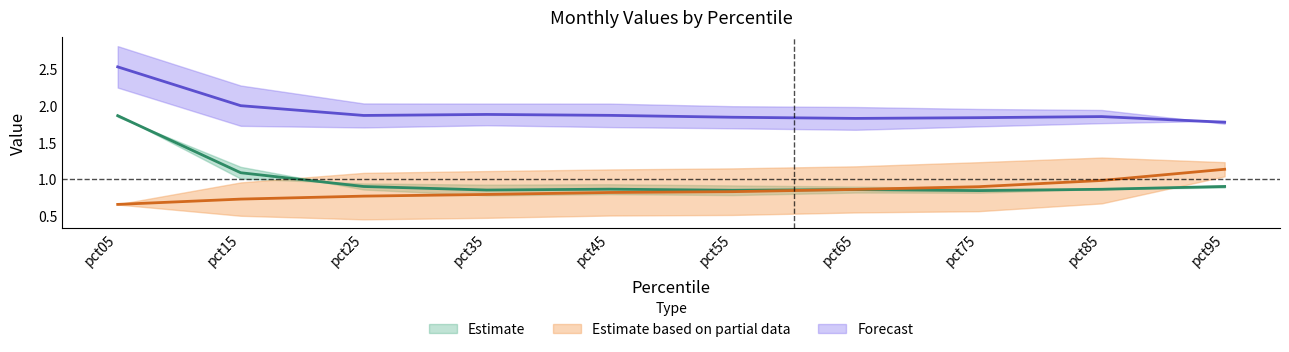

Is this an area chart (filled region under the line)?

No